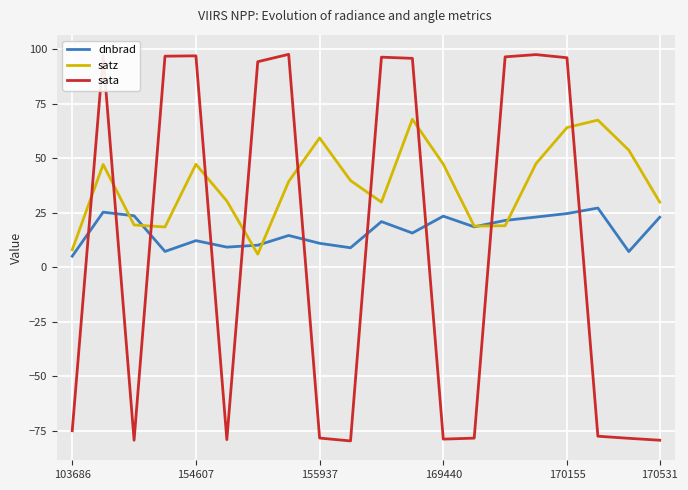

Rank the series by their maximum value, from lowest to highest.

dnbrad, satz, sata